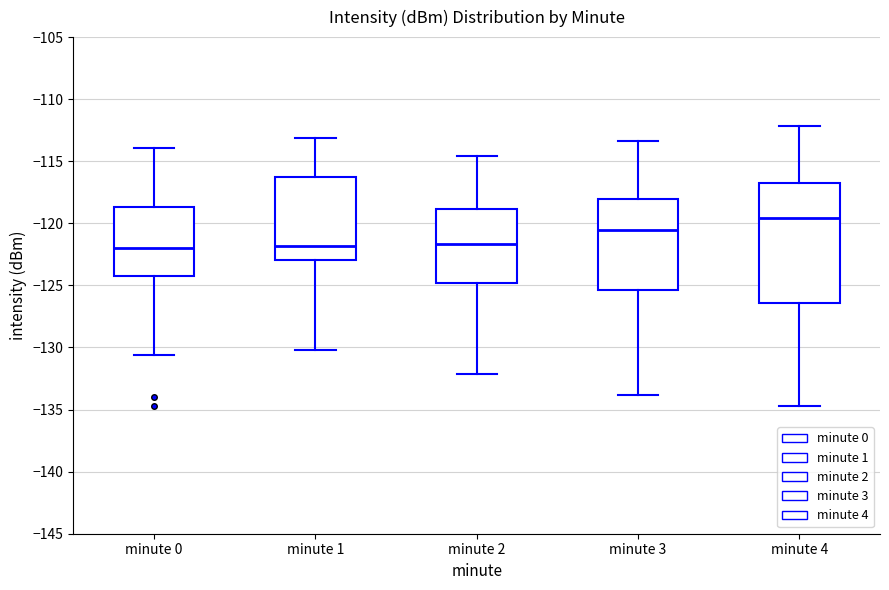

Reading left to right, read every box against the y-axis: the position of its median line, the range the box covers, and the ends of its whiskers. The values are not printed on the chart, so give them approximately, as read against the axis.

minute 0: median -122.0, box -124.0 to -118.5, whiskers -130.5 to -114.0
minute 1: median -122.0, box -123.0 to -116.0, whiskers -130.0 to -113.0
minute 2: median -121.5, box -125.0 to -119.0, whiskers -132.0 to -114.5
minute 3: median -120.5, box -125.5 to -118.0, whiskers -134.0 to -113.5
minute 4: median -119.5, box -126.5 to -116.5, whiskers -134.5 to -112.0